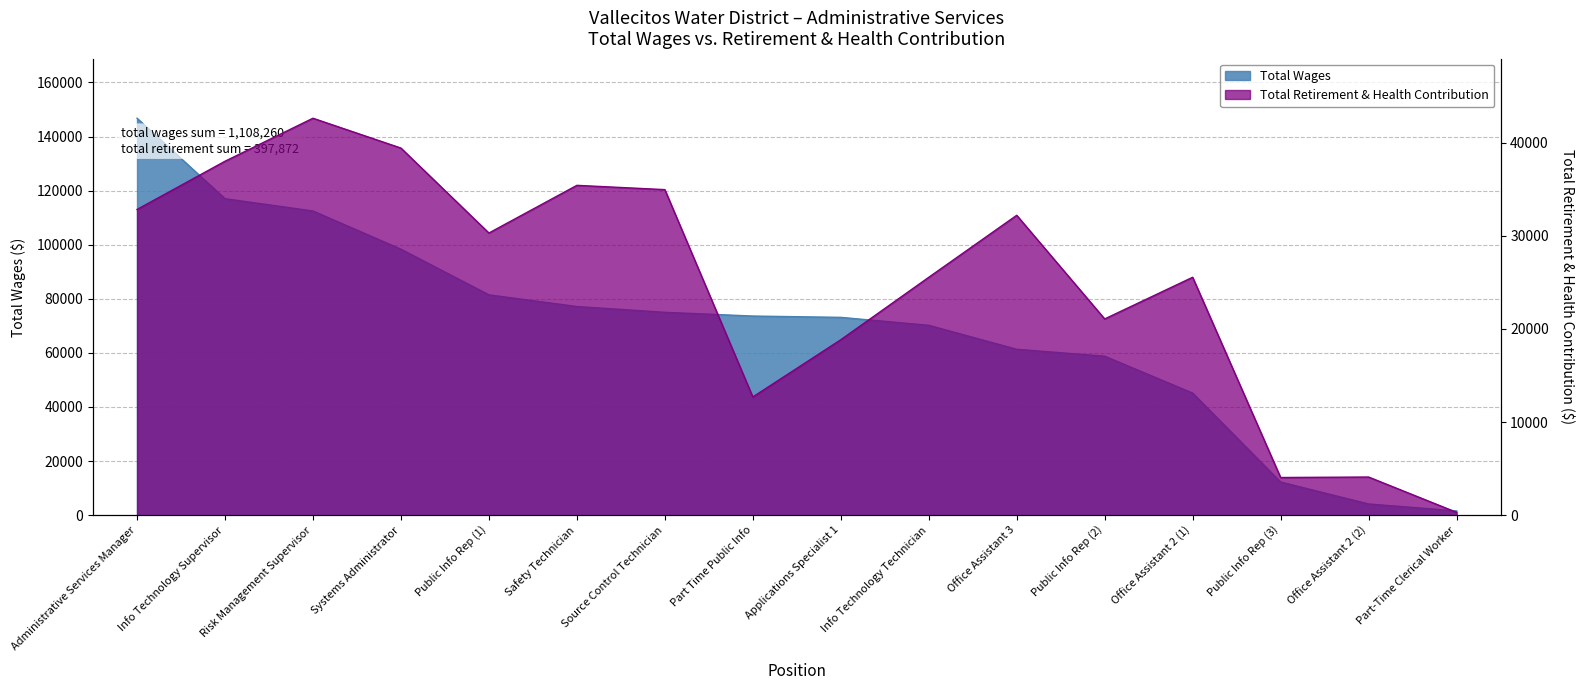

Reading right to left, transcribe all the data shown in this chart.

Total Wages: Part-Time Clerical Worker=1573	Office Assistant 2 (2)=4130	Public Info Rep (3)=12251	Office Assistant 2 (1)=45128	Public Info Rep (2)=58768	Office Assistant 3=61328	Info Technology Technician=70195	Applications Specialist 1=73131	Part Time Public Info=73617	Source Control Technician=74995	Safety Technician=77136	Public Info Rep (1)=81454	Systems Administrator=98332	Risk Management Supervisor=112459	Info Technology Supervisor=117005	Administrative Services Manager=146758
Total Retirement & Health Contribution: Part-Time Clerical Worker=304	Office Assistant 2 (2)=4094	Public Info Rep (3)=4043	Office Assistant 2 (1)=25546	Public Info Rep (2)=21071	Office Assistant 3=32202	Info Technology Technician=25542	Applications Specialist 1=18836	Part Time Public Info=12691	Source Control Technician=34957	Safety Technician=35416	Public Info Rep (1)=30297	Systems Administrator=39419	Risk Management Supervisor=42623	Info Technology Supervisor=38004	Administrative Services Manager=32827